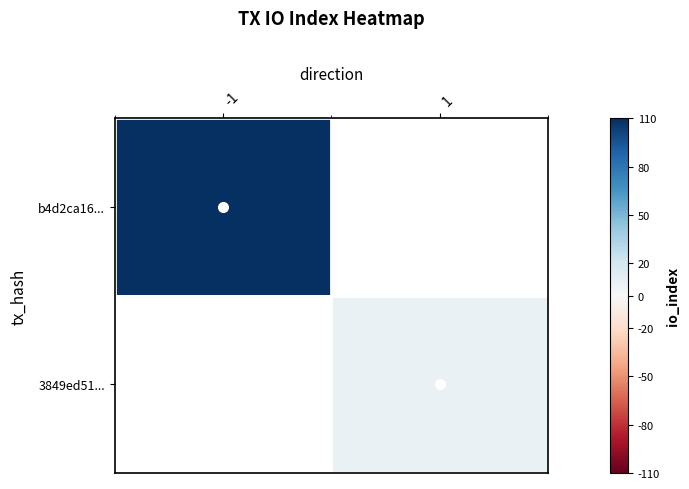

Which label corresponds to the smallest value in the chart?

1